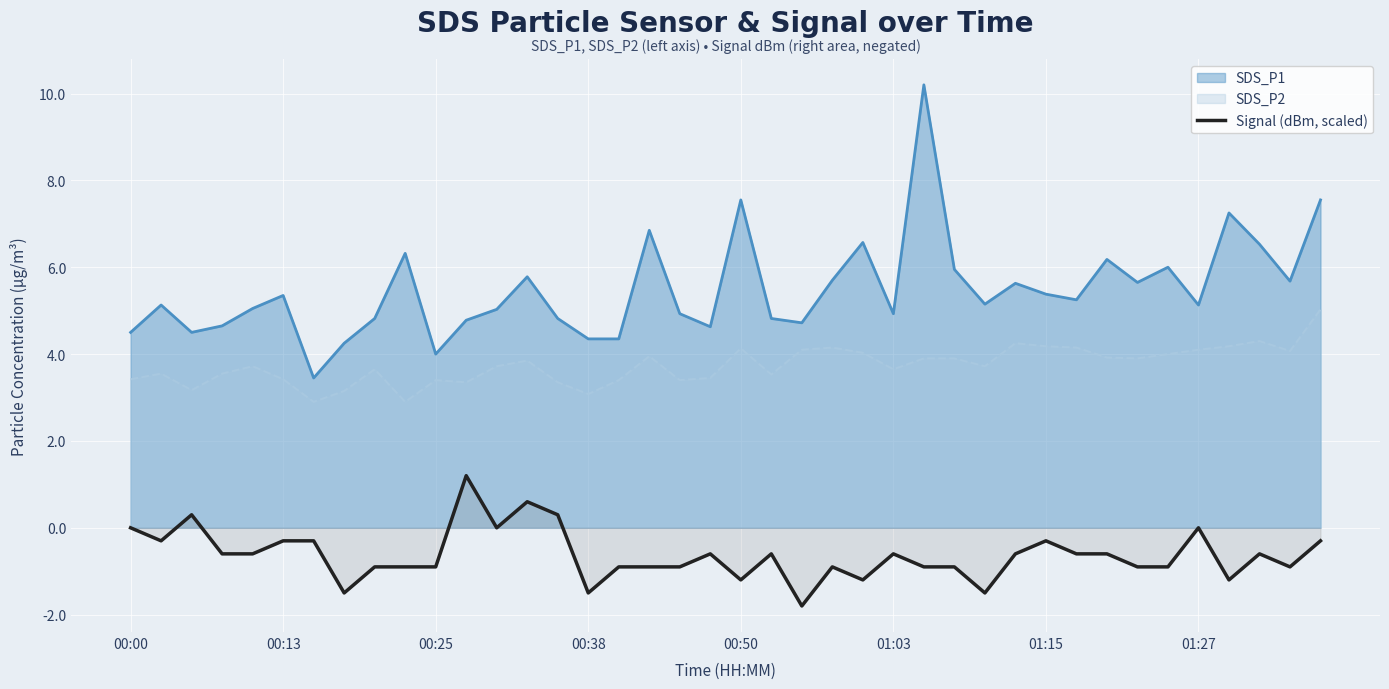

List the series in order of their peak value, lowest first.

Signal (dBm, scaled), SDS_P2, SDS_P1